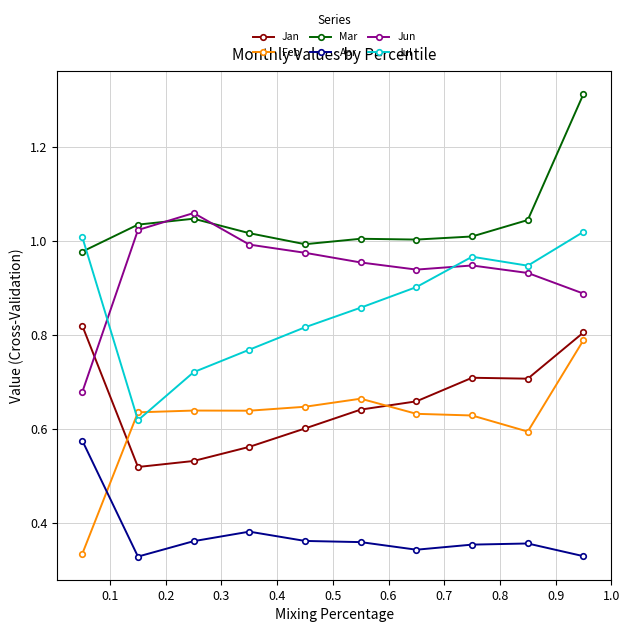

True or false: Apr and Jun intersect in this chart.

False